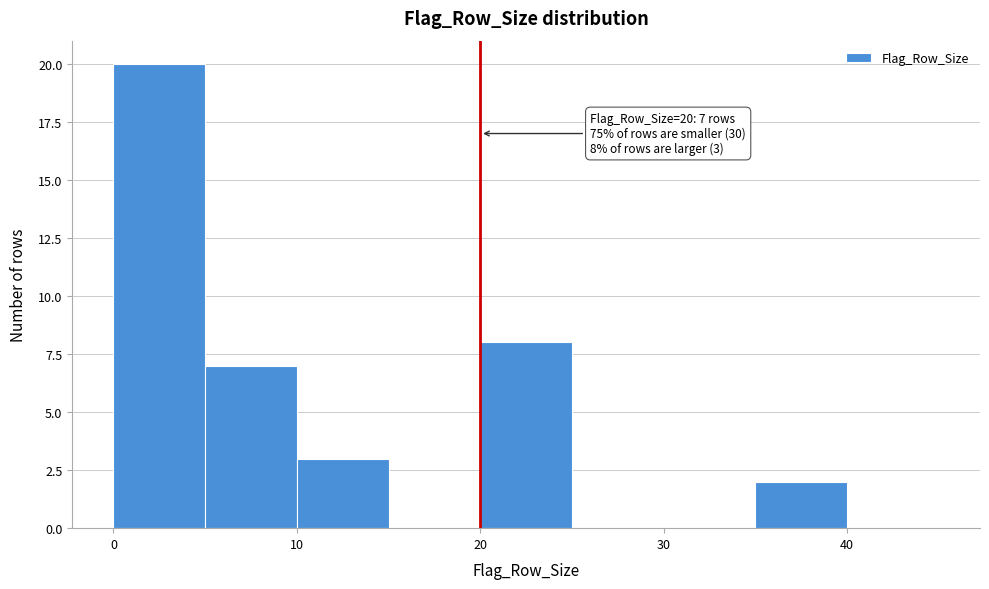

Which range on the x-axis has the tallest bar?

0 to 5